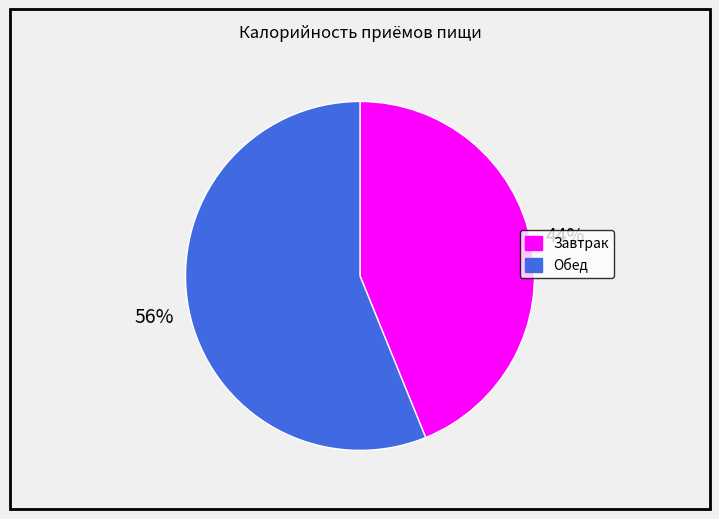

Which has a higher value, Обед or Завтрак?

Обед